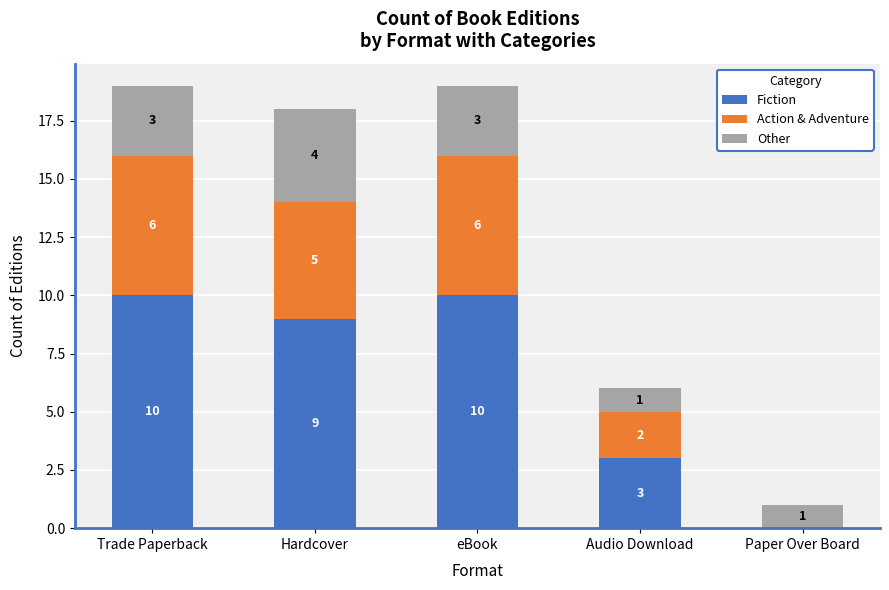

How many series are shown in this chart?

3